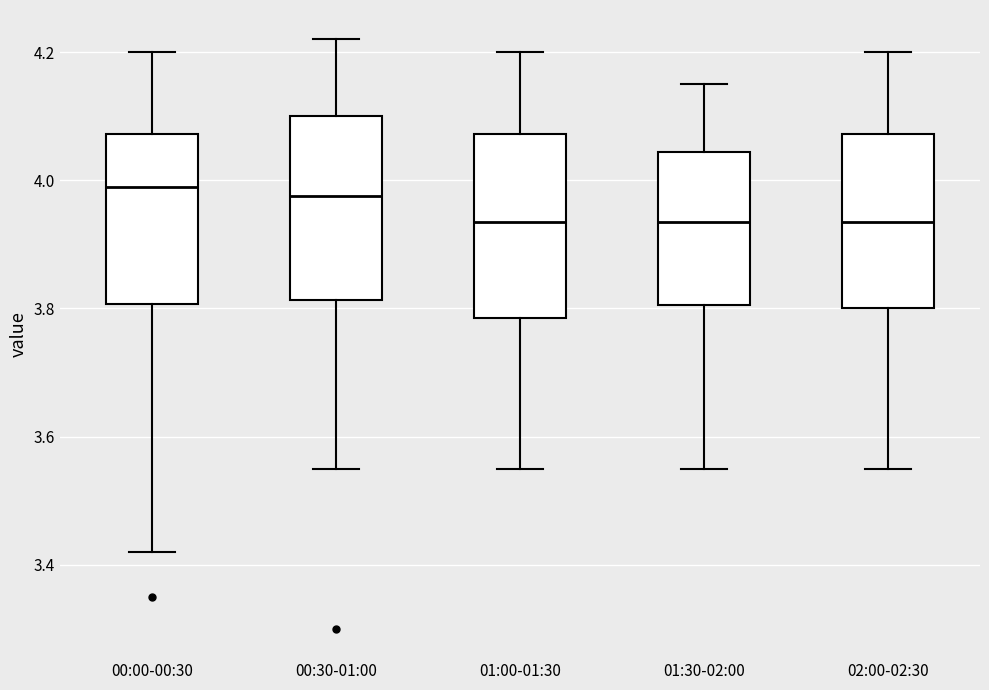

Reading left to right, transcribe this box plot: for each box, give where its median line is, the range the box spans, and where its two whiskers end, as read against the y-axis. The values are not printed on the chart, so give them approximately, as read against the axis.

00:00-00:30: median 4.00, box 3.80 to 4.08, whiskers 3.42 to 4.20
00:30-01:00: median 3.98, box 3.82 to 4.10, whiskers 3.56 to 4.22
01:00-01:30: median 3.94, box 3.78 to 4.08, whiskers 3.56 to 4.20
01:30-02:00: median 3.94, box 3.80 to 4.04, whiskers 3.56 to 4.16
02:00-02:30: median 3.94, box 3.80 to 4.08, whiskers 3.56 to 4.20